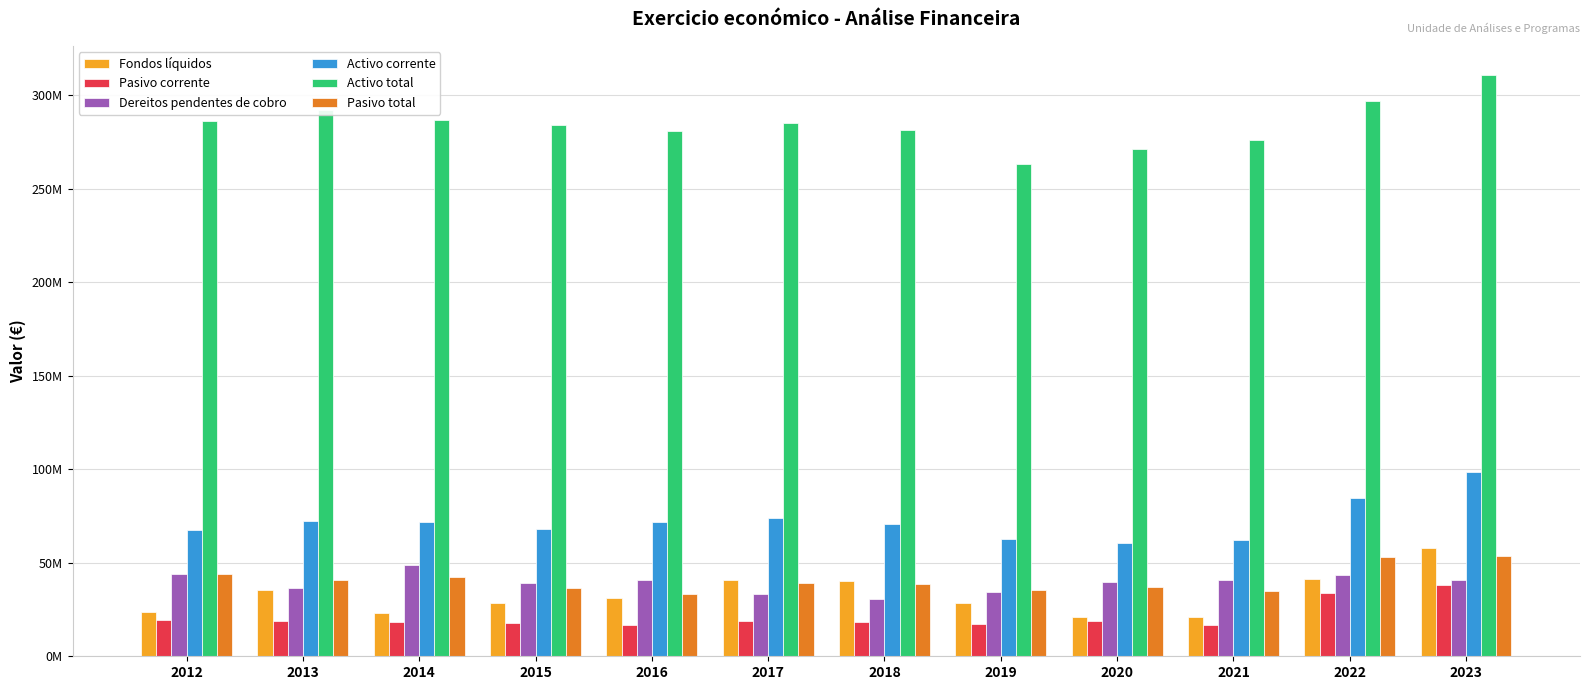

Between 2013 and 2020, which is larger?

2013